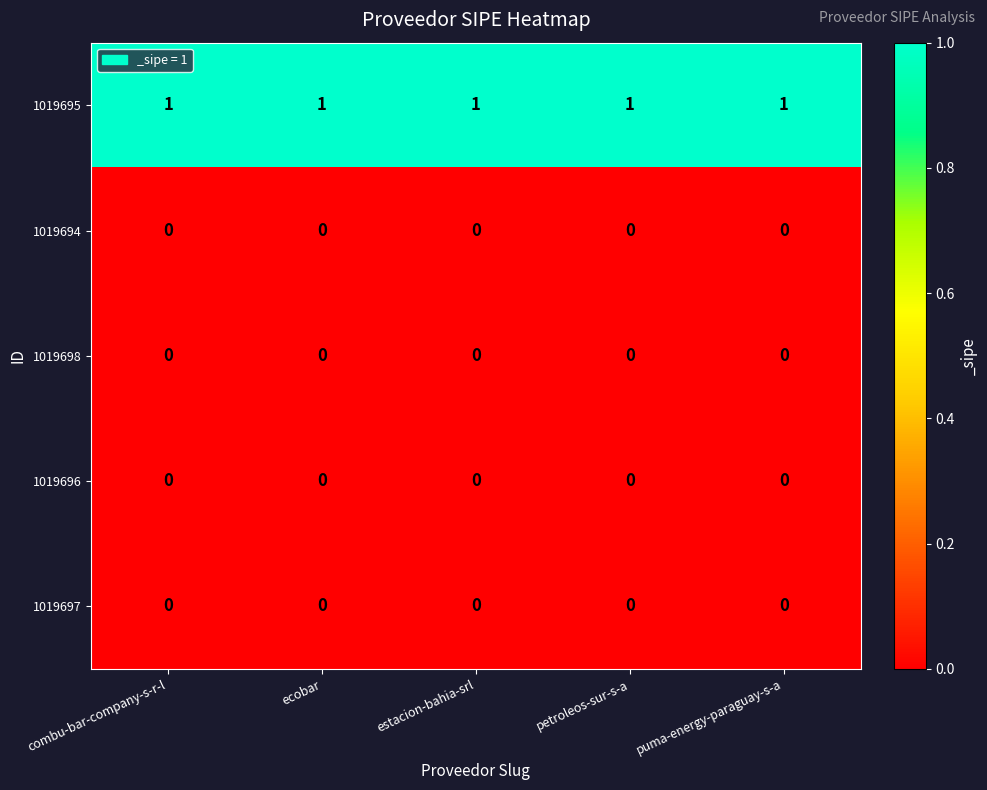

True or false: 1019695 has a value of 2 at estacion-bahia-srl.

False